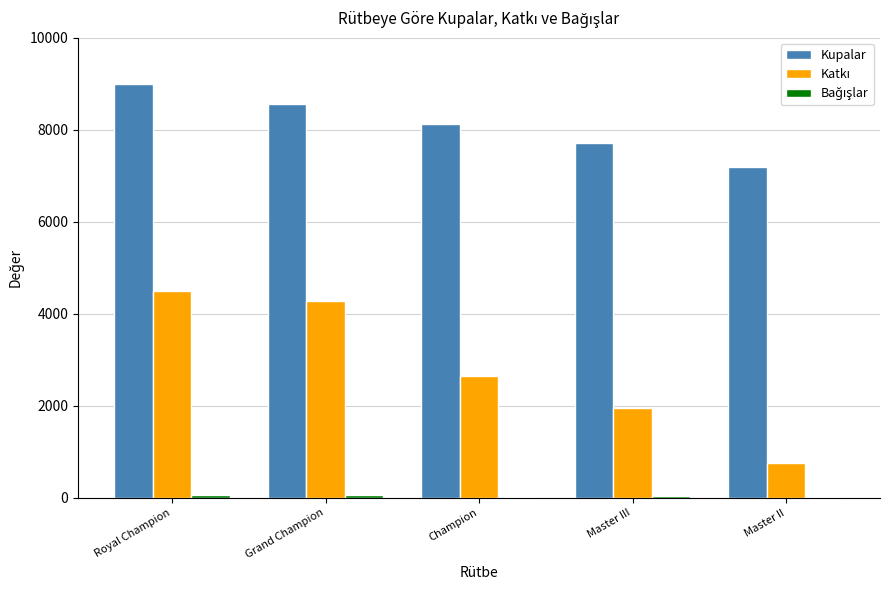

Are the bars grouped side by side (vs. stacked)?

Yes